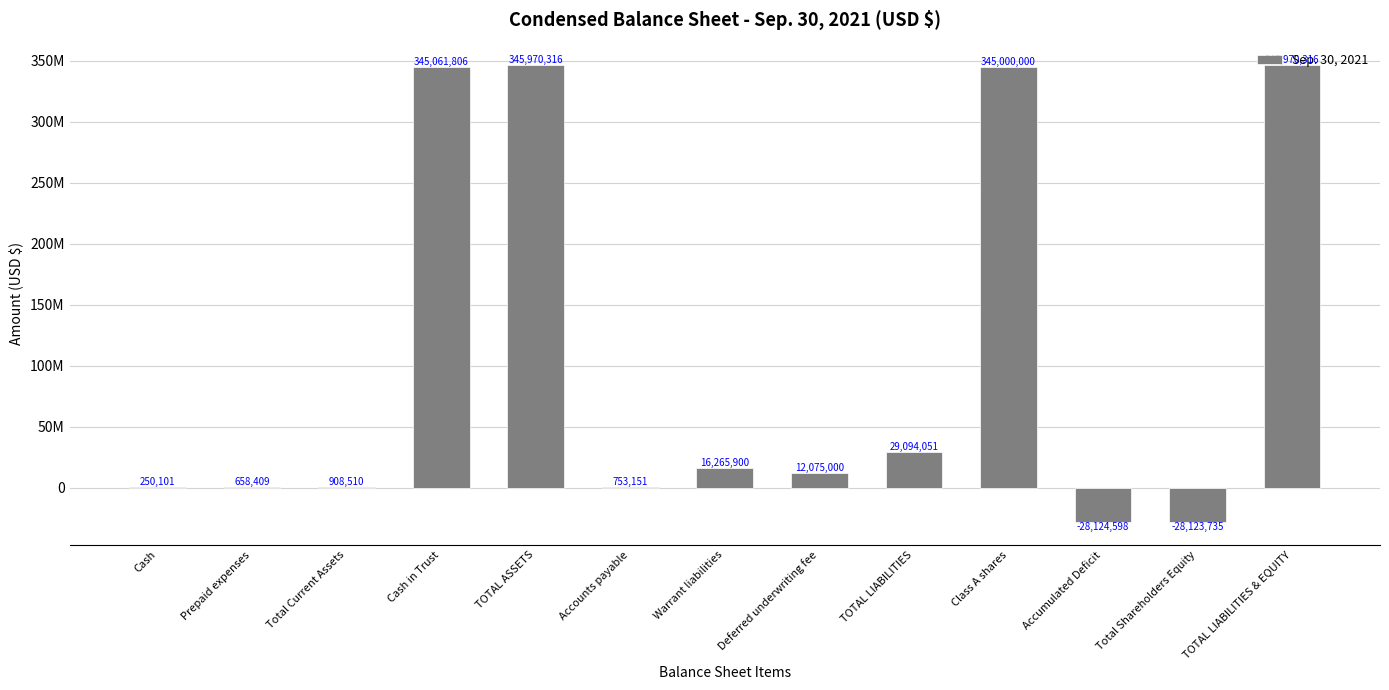

Are the bars grouped side by side (vs. stacked)?

No